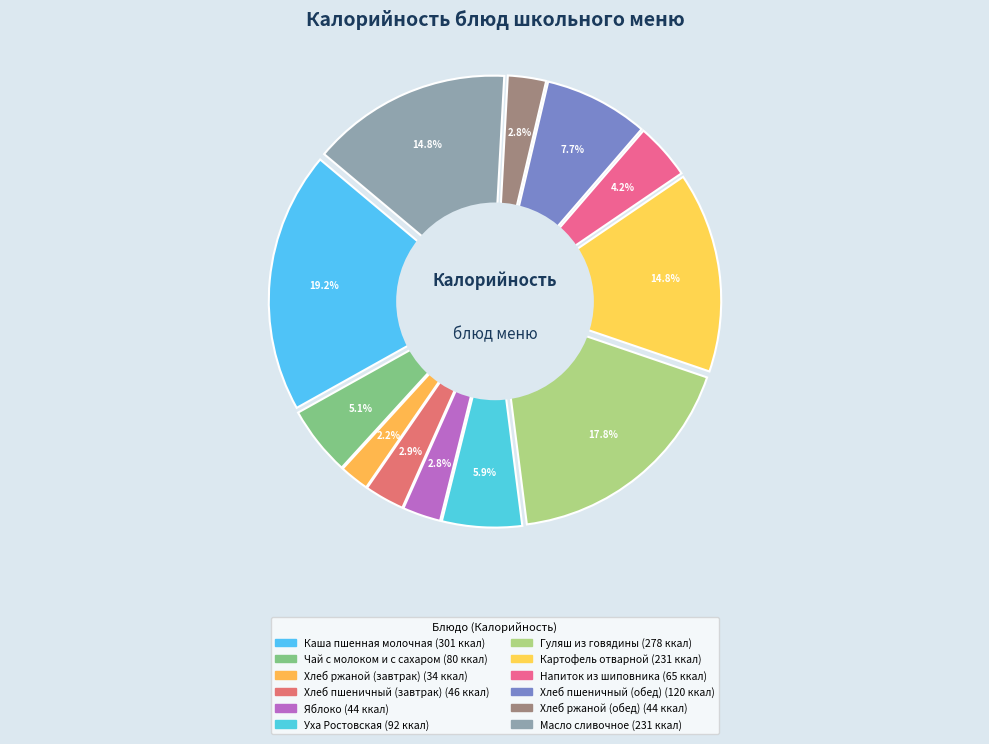

To the nearest percent, what is the average slice percentage?

8%